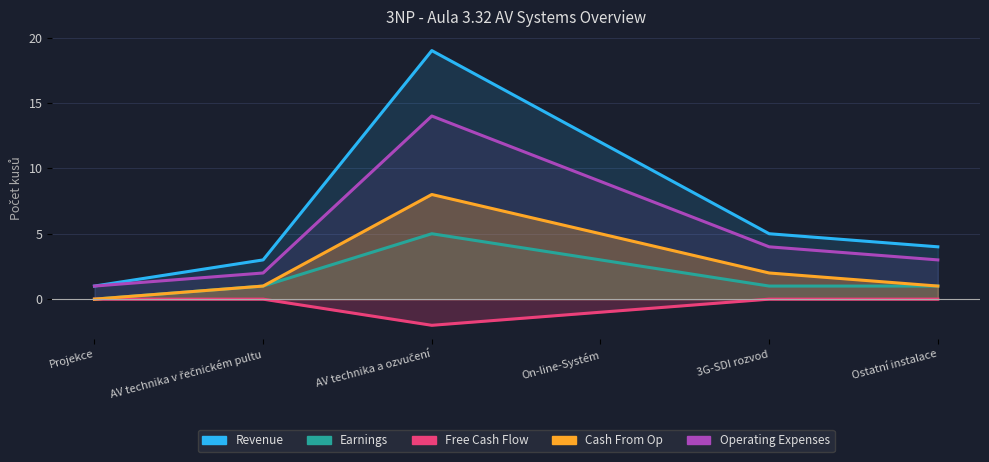

What is the difference between the maximum and minimum values in the Earnings series?

5